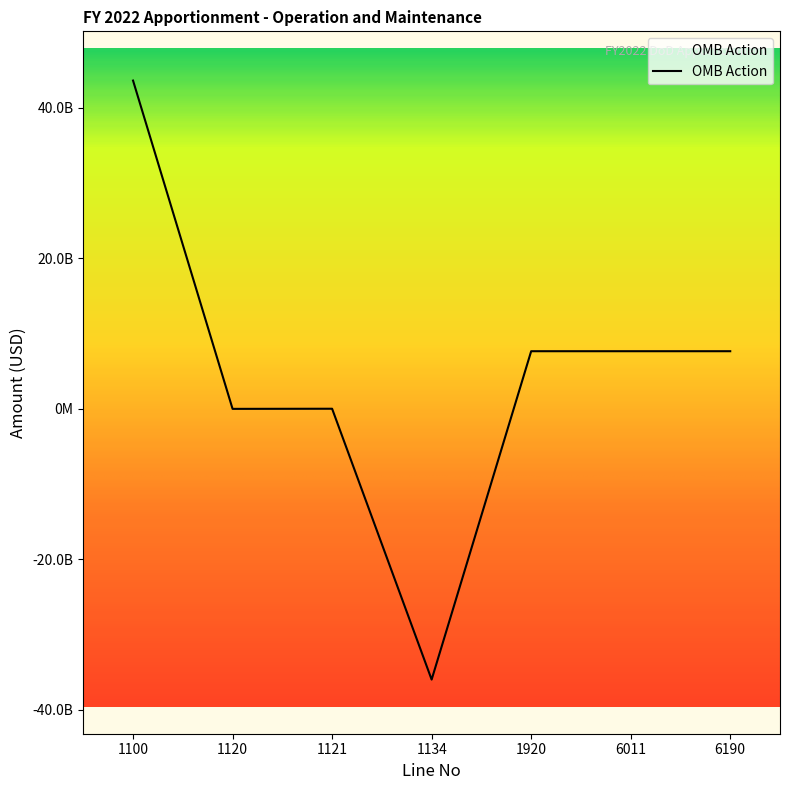

Does the chart display data point markers on the line(s)?

No